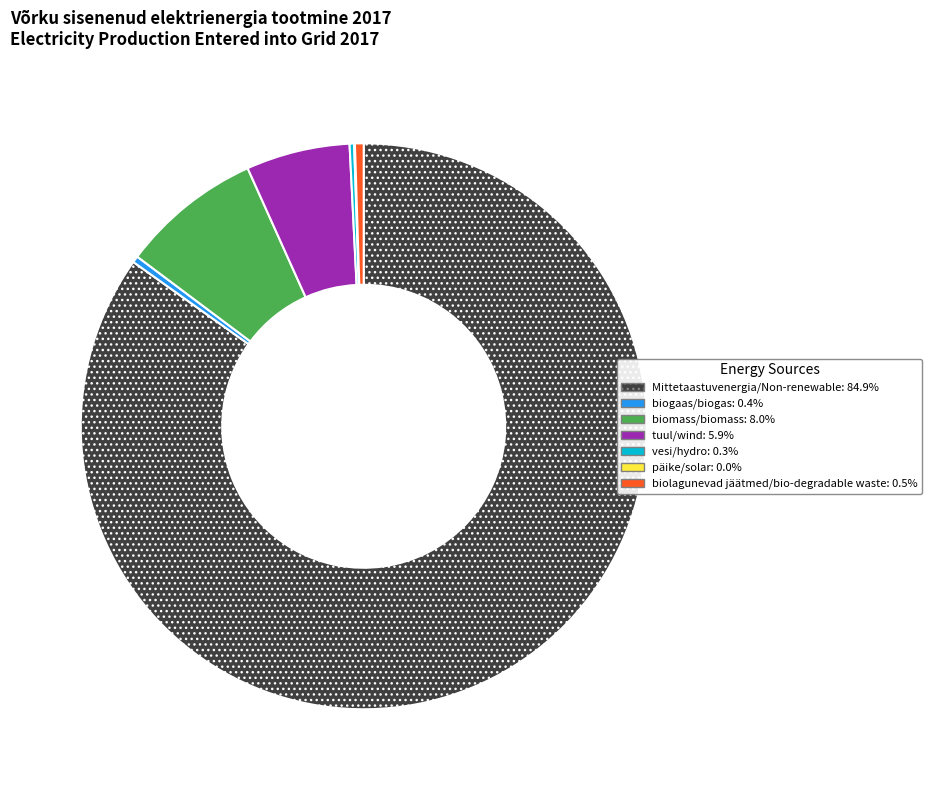

Is there a majority slice in this chart?

Yes